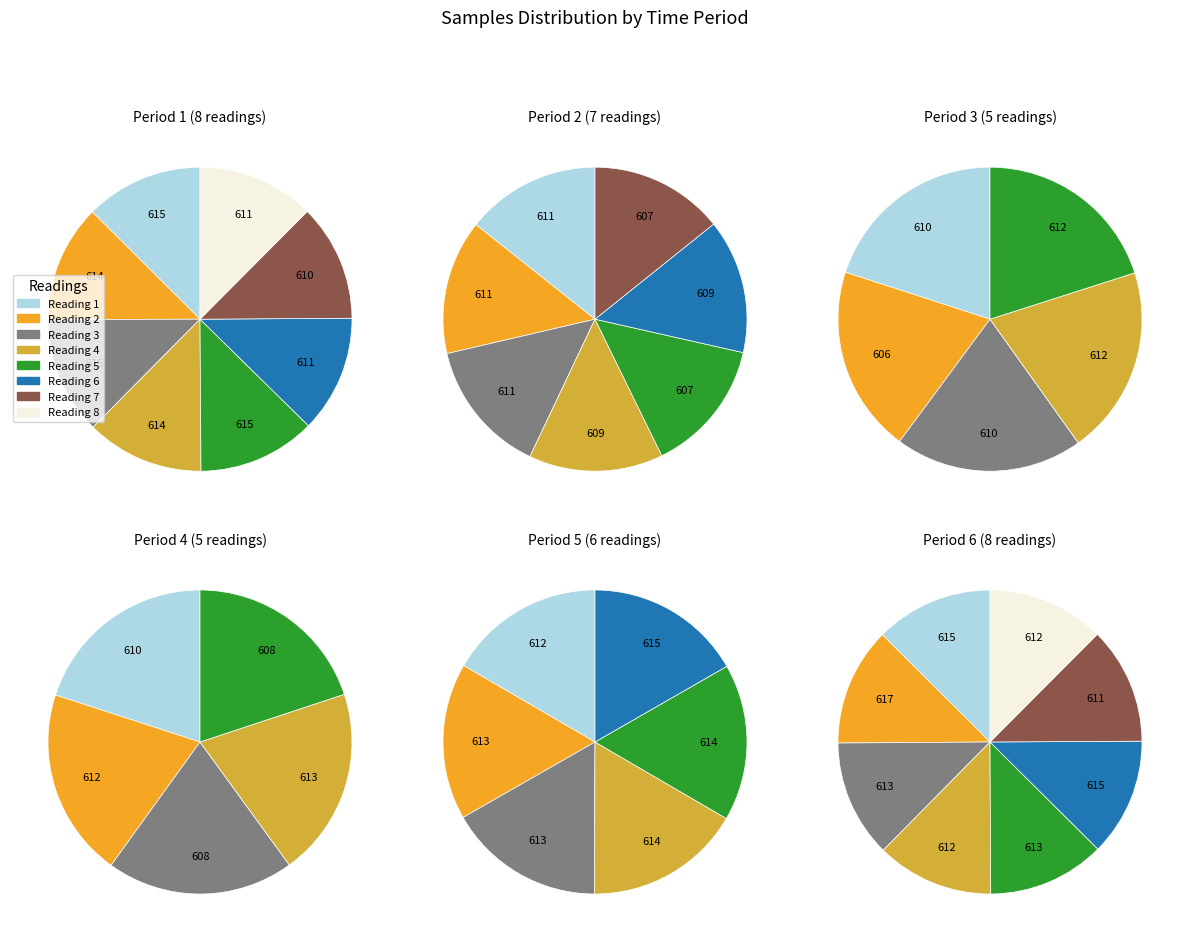

Between 23 and 23, which is larger?

23